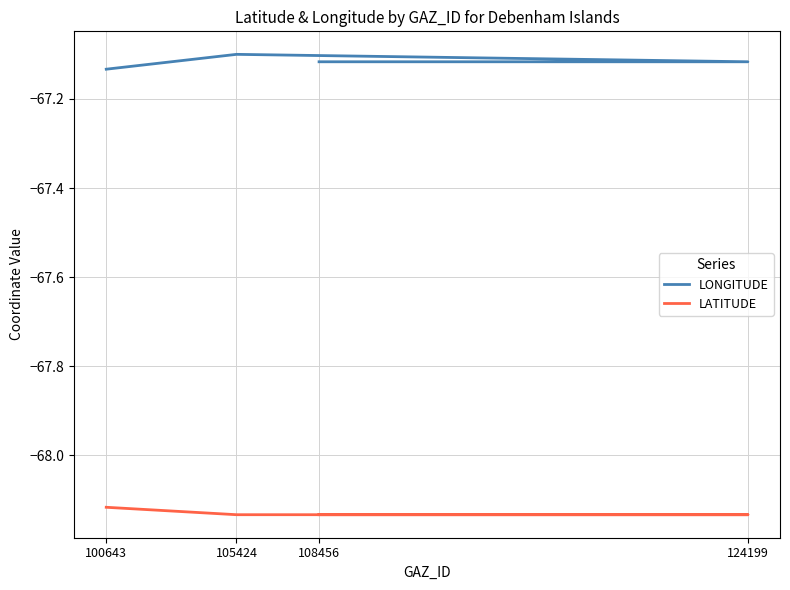

At which label is LATITUDE closest to -68?

100643